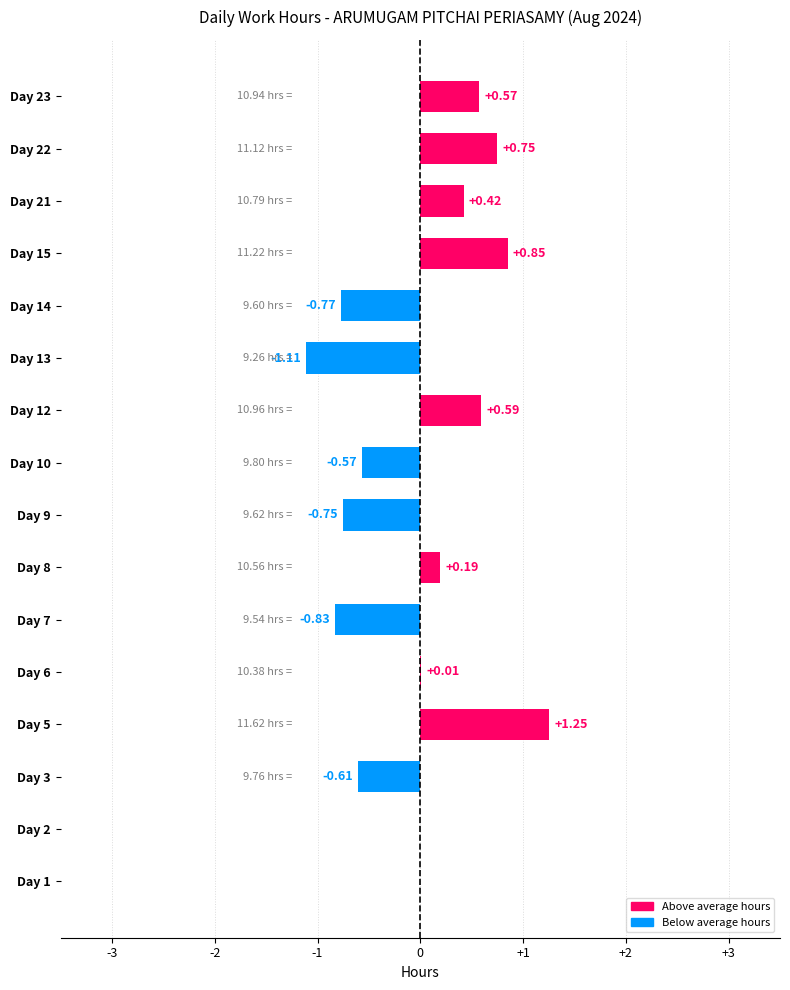

Are the bars horizontal?

Yes